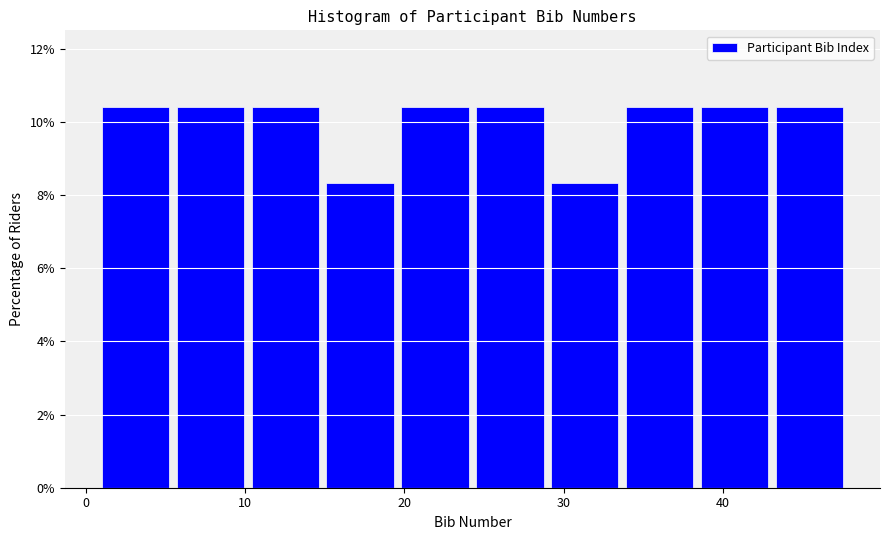

Reading left to right, list every bar in this chart as the range it spans on the x-axis followed by its height. Neither the bar edges nor the heights are printed on the chart, so give them approximately, as read against the axes.

1.0 to 5.7: 10.4
5.7 to 10.4: 10.4
10.4 to 15.1: 10.4
15.1 to 19.8: 8.4
19.8 to 24.5: 10.4
24.5 to 29.2: 10.4
29.2 to 33.9: 8.4
33.9 to 38.6: 10.4
38.6 to 43.3: 10.4
43.3 to 48.0: 10.4